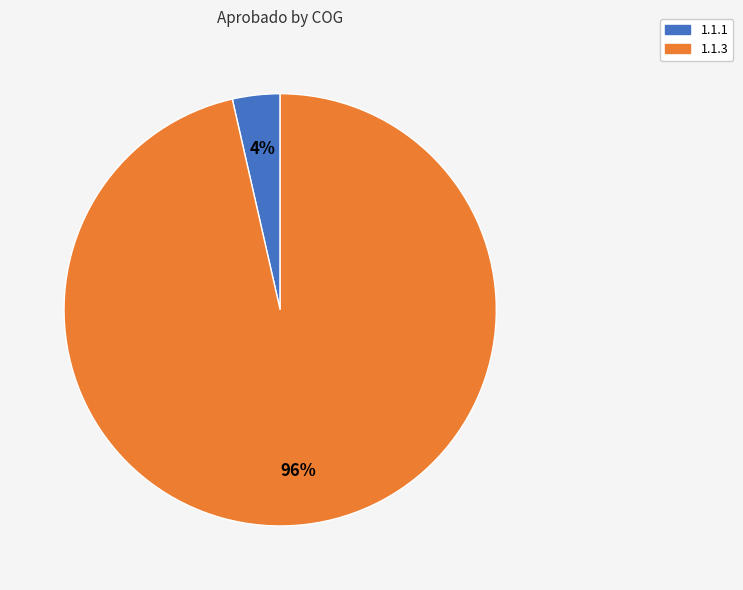

Is there any slice that represents more than half of the pie?

Yes